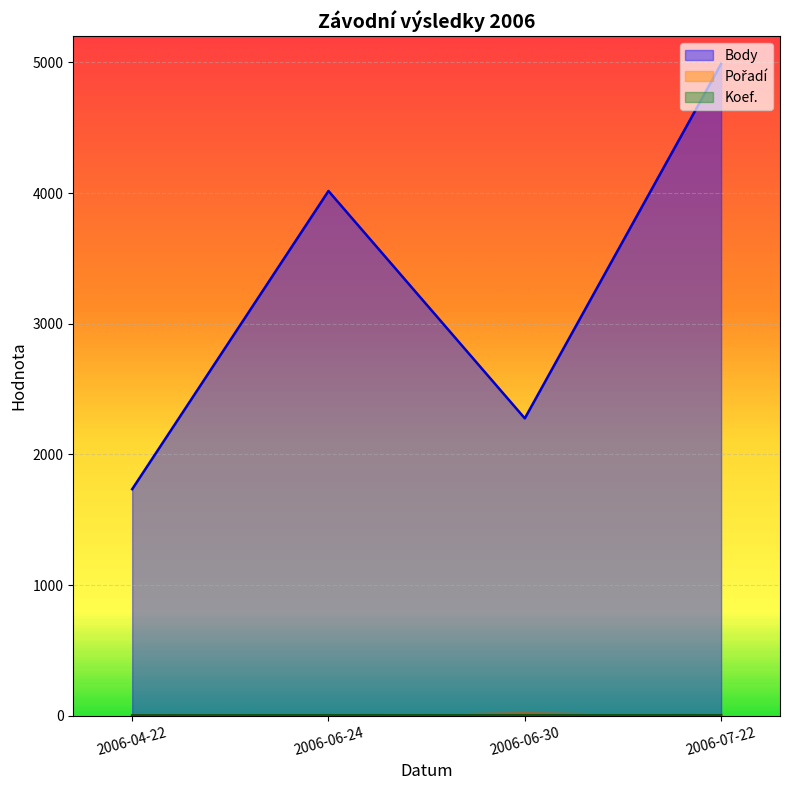

Which series has the largest range (max minus min)?

Body